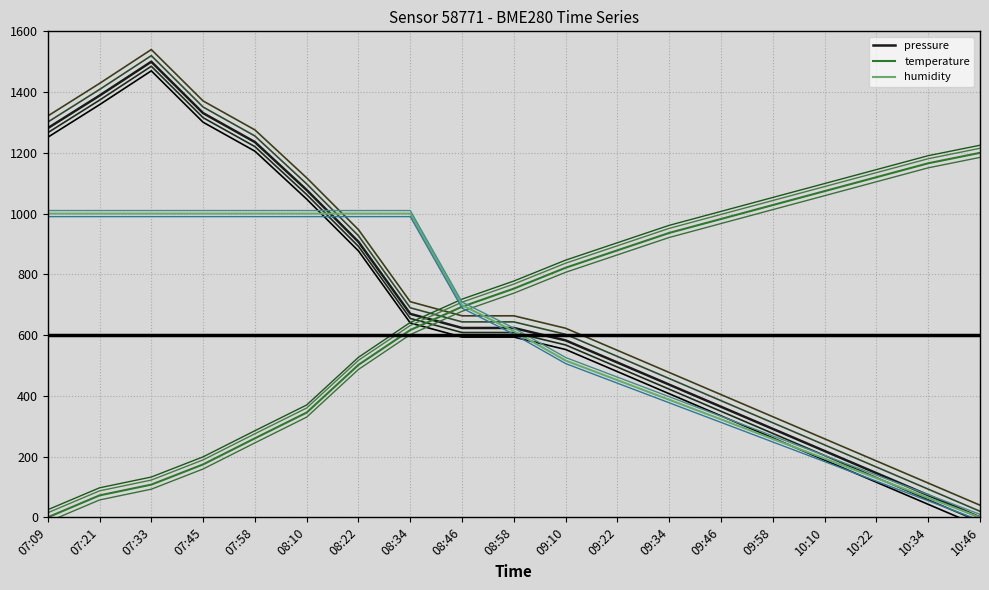

Between 10:22 and 09:22, which is larger?

09:22